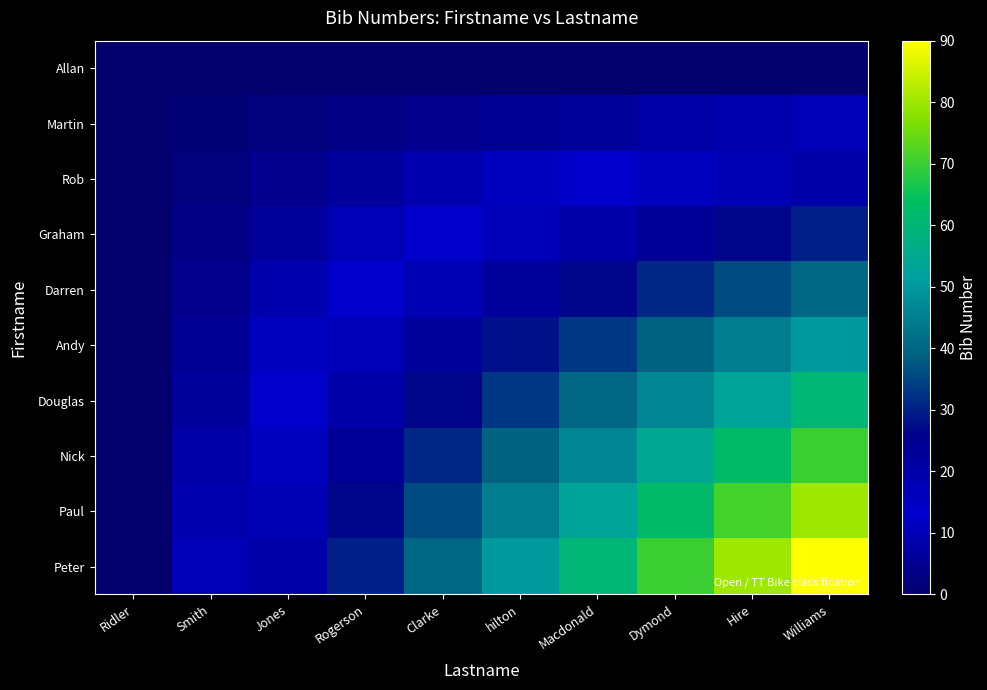

At how many categories does at least one series exceed 15?

8